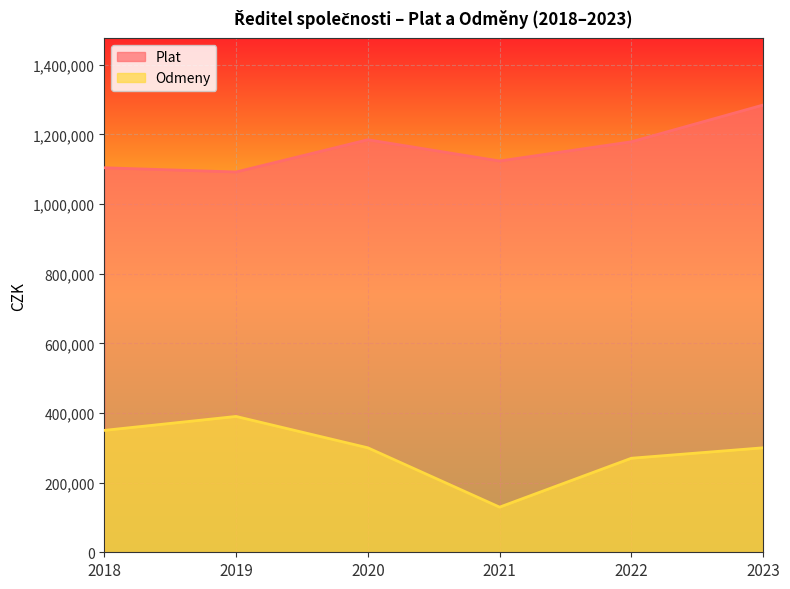

What is the value of the Plat point at the 3rd from the left?

1184498